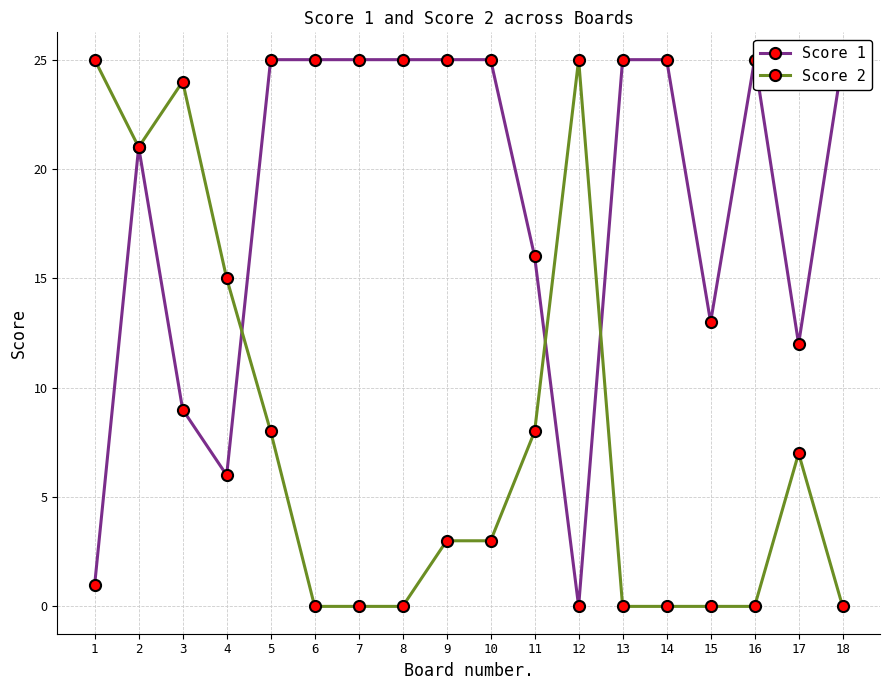

What is the average value of the Score 2 series?

8